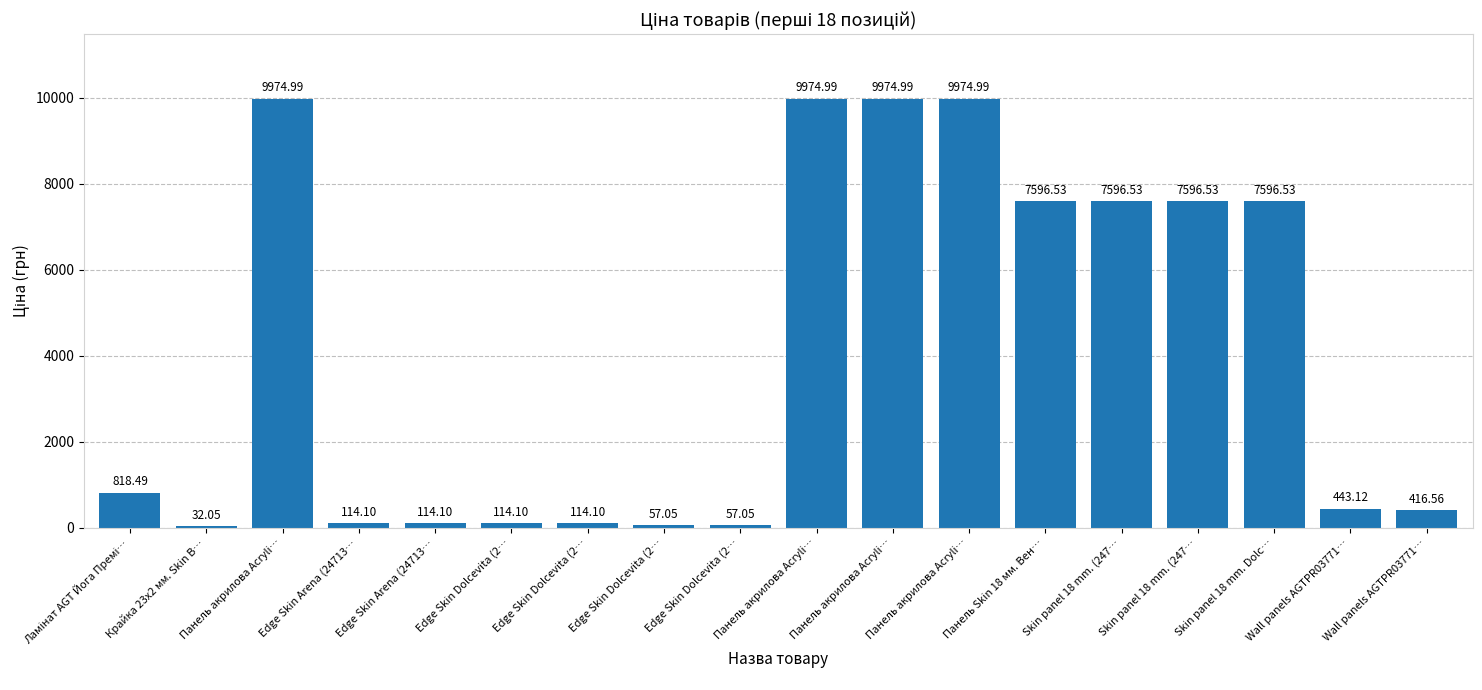

List the labels in order of value, smallest first.

Крайка 23x2 мм. Skin В…, Edge Skin Dolcevita (2…, Edge Skin Dolcevita (2…, Edge Skin Arena (24713…, Edge Skin Arena (24713…, Edge Skin Dolcevita (2…, Edge Skin Dolcevita (2…, Wall panels AGTPR03771…, Wall panels AGTPR03771…, Ламінат AGT Йога Премі…, Панель Skin 18 мм. Вен…, Skin panel 18 mm. (247…, Skin panel 18 mm. (247…, Skin panel 18 mm. Dolc…, Панель акрилова Acryli…, Панель акрилова Acryli…, Панель акрилова Acryli…, Панель акрилова Acryli…